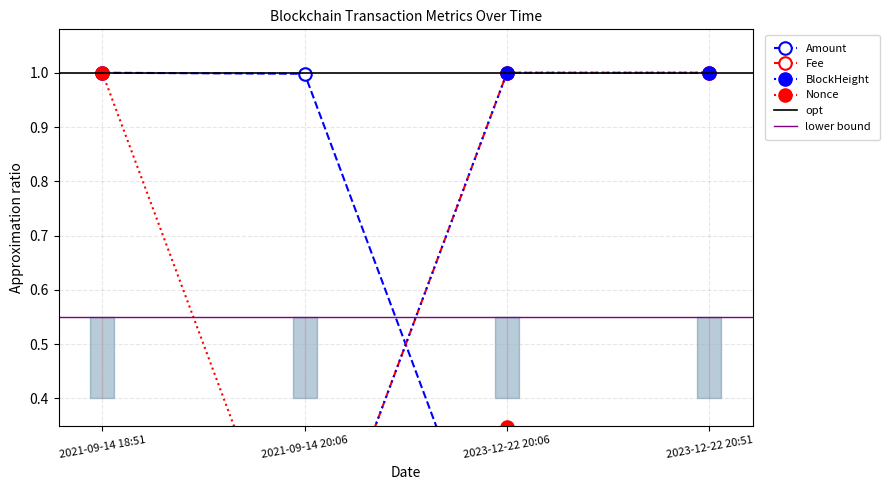

At which category does Fee reach its first local valley?

2021-09-14 20:06